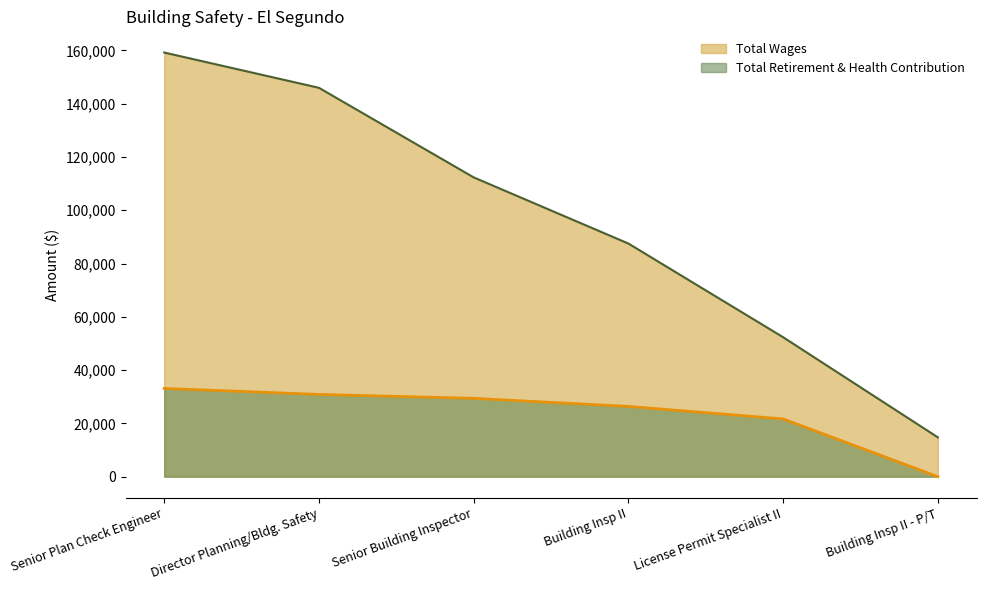

What is the maximum value for Total Wages?

159201